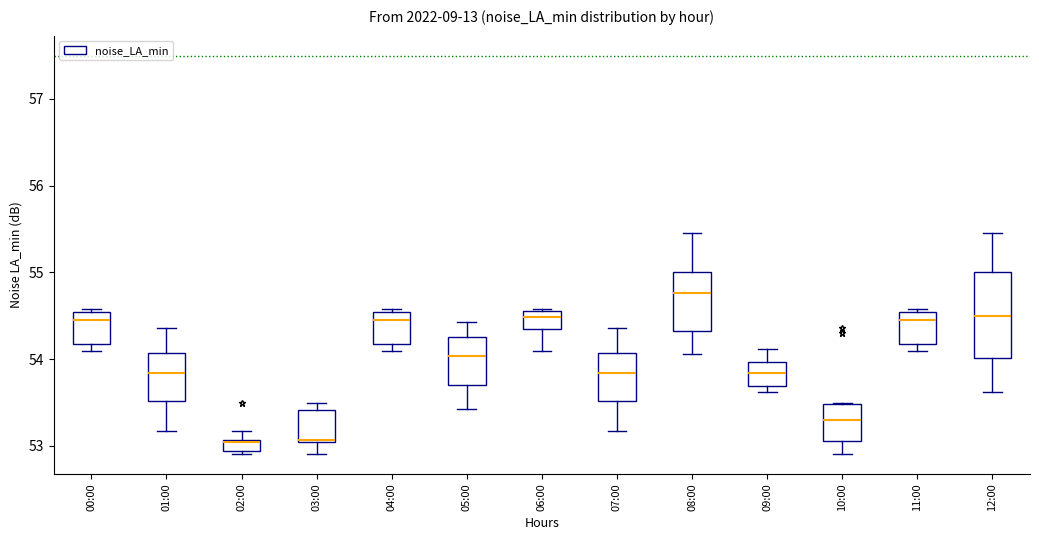

Where is the upper edge of the box for 04:00 on the y-axis? The values are not printed on the chart, so give them approximately, as read against the axis.

54.5